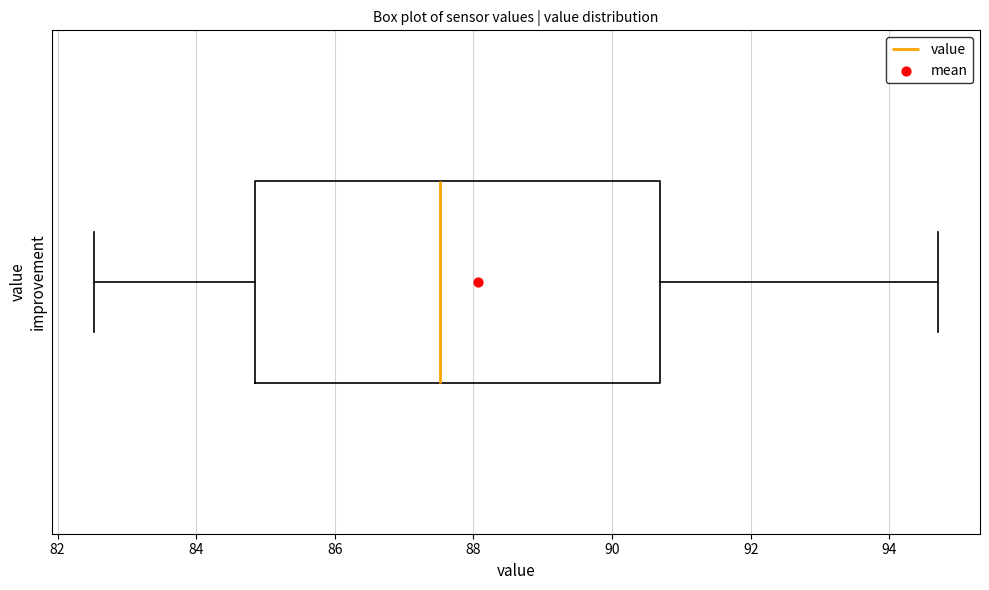

Transcribe this box plot: give where the median line is, the range the box spans, and where the two whiskers end, as read against the x-axis. The values are not printed on the chart, so give them approximately, as read against the axis.

median 87.6, box 84.8 to 90.6, whiskers 82.6 to 94.8